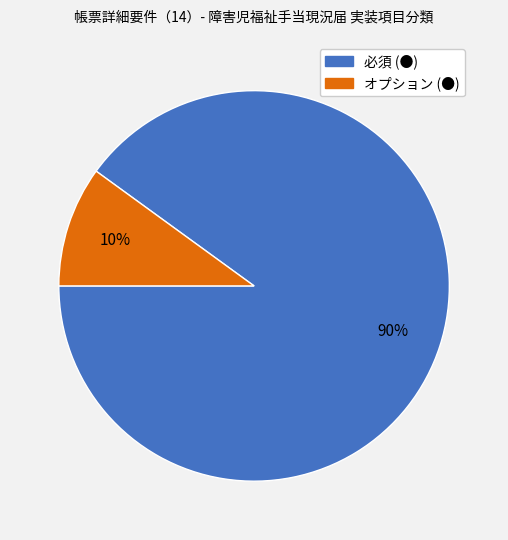

Is there a majority slice in this chart?

Yes